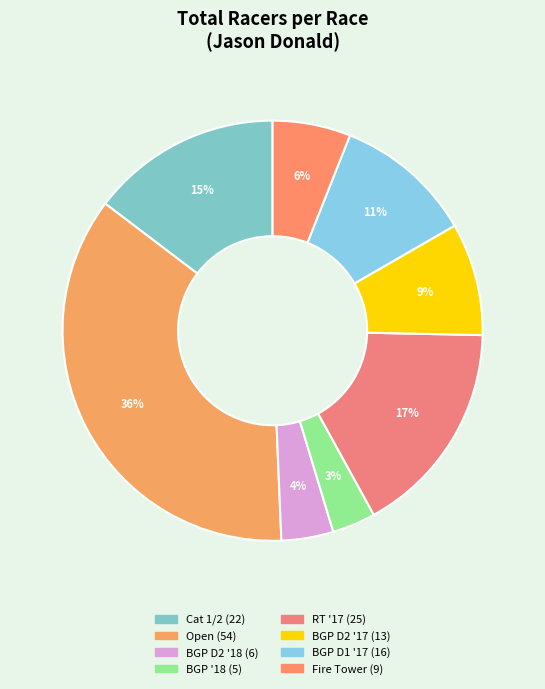

Which slice is the smallest?

Bozeman Grand Prix (2018)